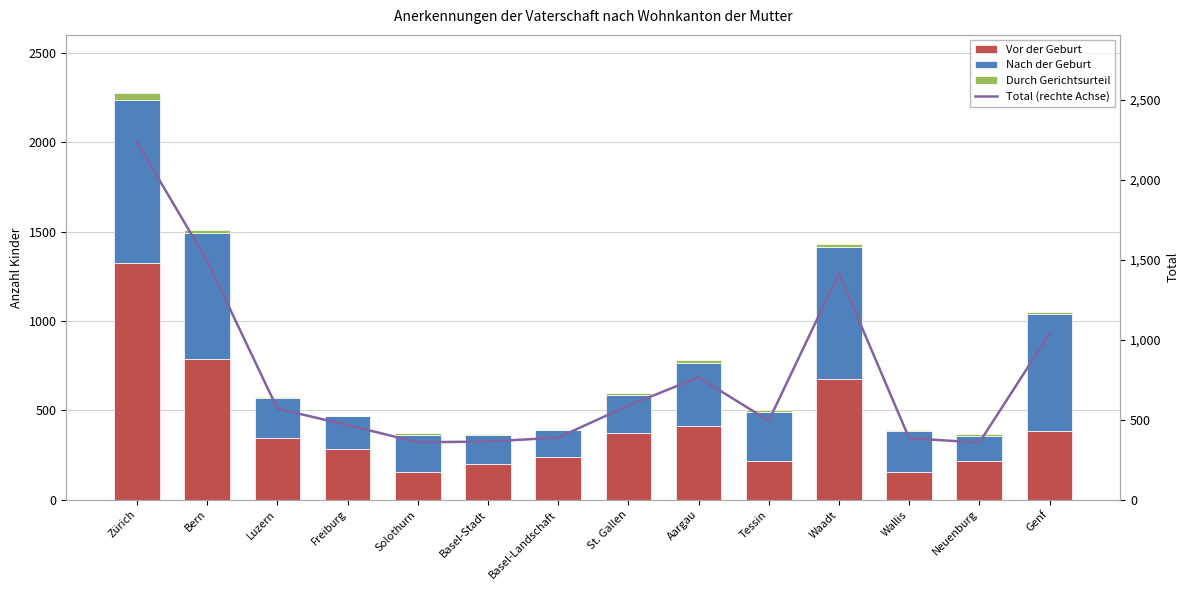

What are all the series names shown in the legend?

Vor der Geburt, Nach der Geburt, Durch Gerichtsurteil, Total (rechte Achse)